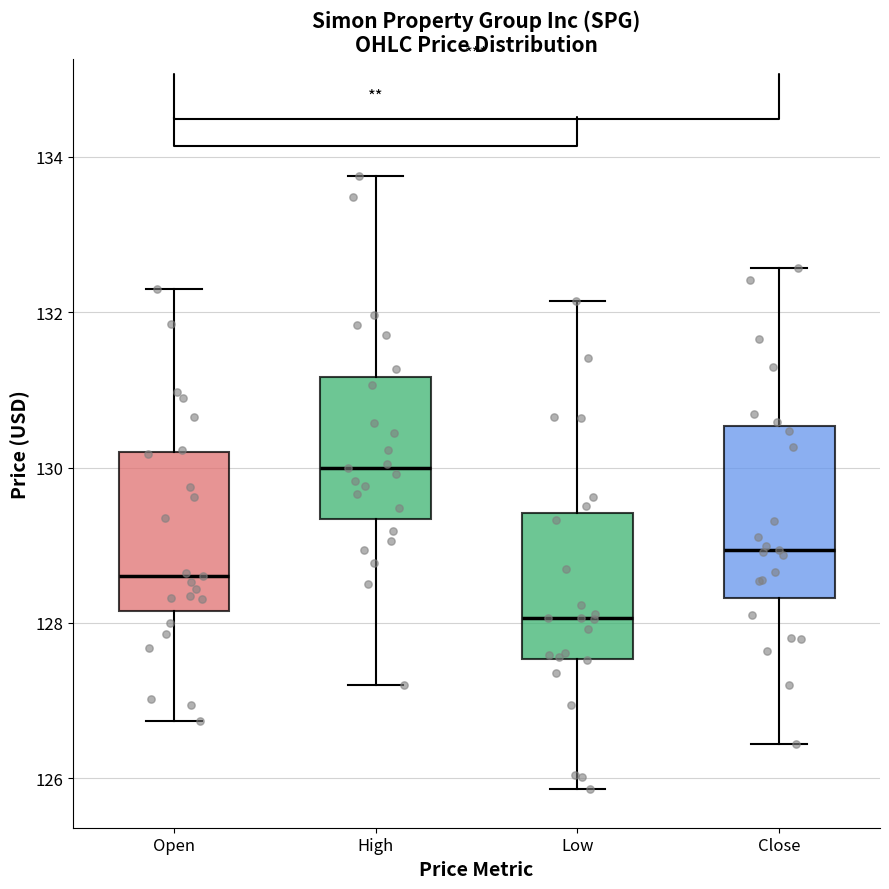

Reading left to right, transcribe this box plot: for each box, give where its median line is, the range the box spans, and where its two whiskers end, as read against the y-axis. The values are not printed on the chart, so give them approximately, as read against the axis.

Open: median 128.6, box 128.2 to 130.2, whiskers 126.8 to 132.2
High: median 130.0, box 129.4 to 131.2, whiskers 127.2 to 133.8
Low: median 128.0, box 127.6 to 129.4, whiskers 125.8 to 132.2
Close: median 129.0, box 128.4 to 130.6, whiskers 126.4 to 132.6